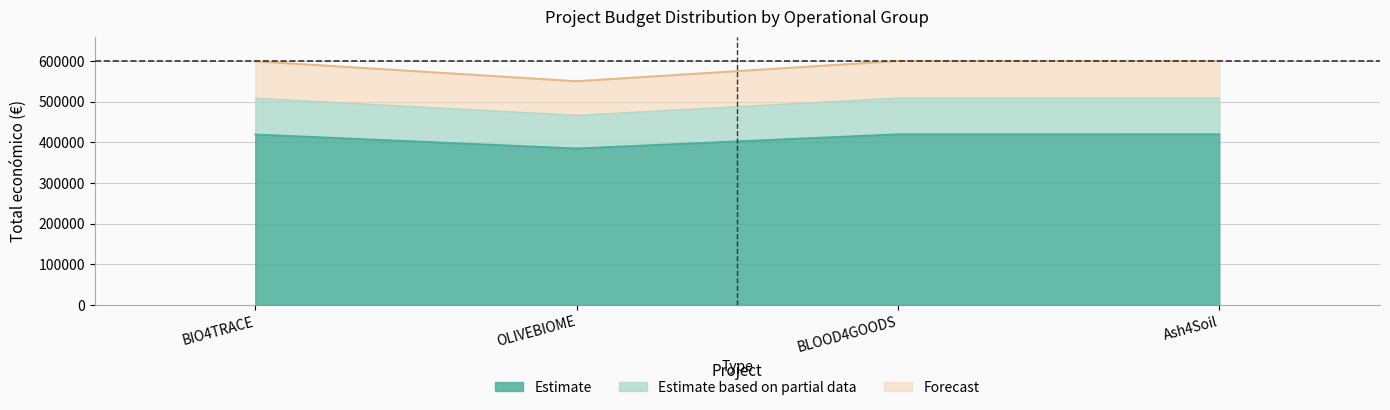

Rank the categories by value from lowest to highest.

OLIVEBIOME, BIO4TRACE, BLOOD4GOODS, Ash4Soil